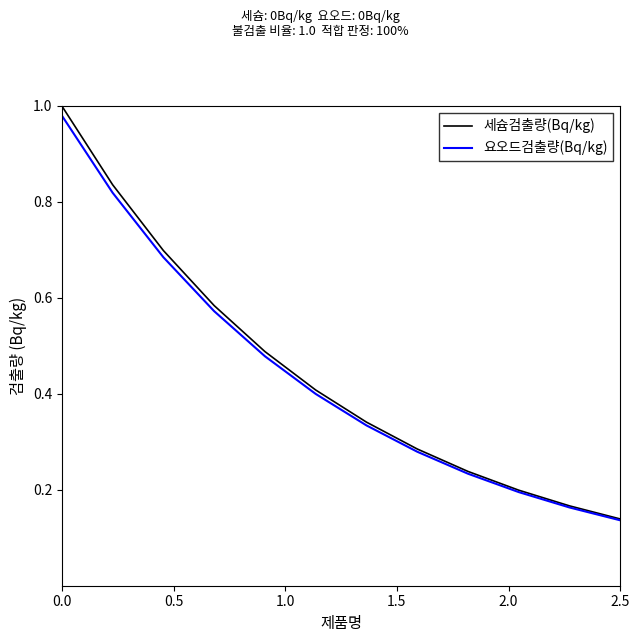

Which series has the widest spread of values?

세슘검출량(Bq/kg)